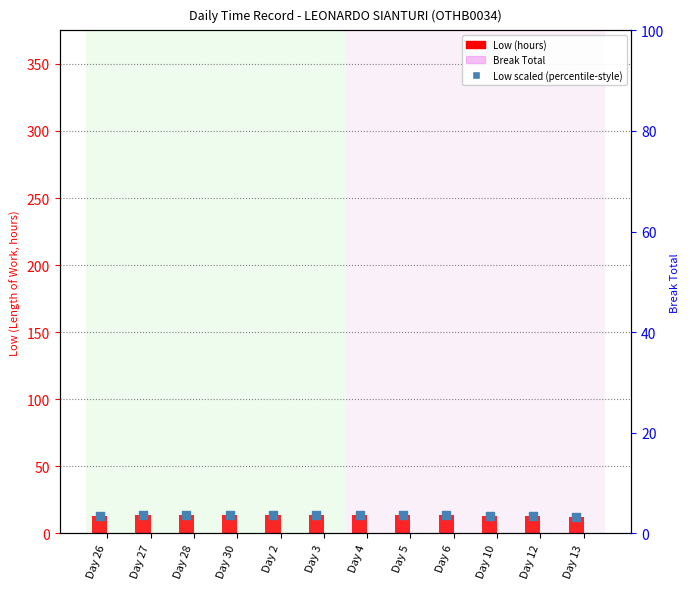

At which category is the sum across all series the highest?

Day 6